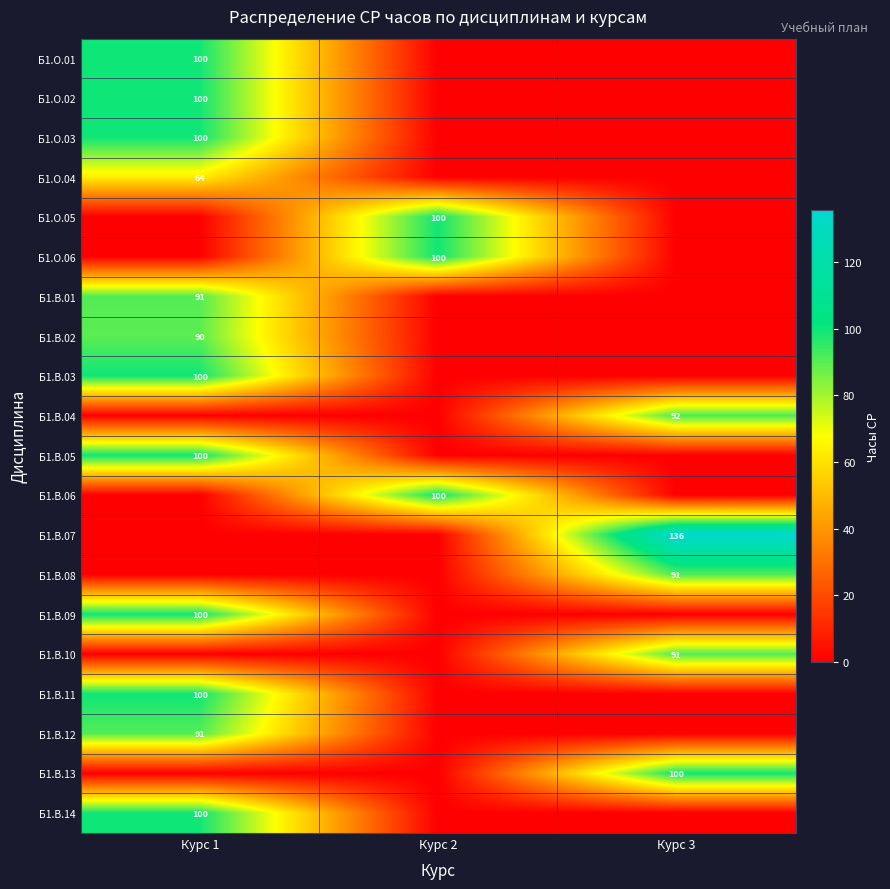

What is the spread (max minus min) of values at Курс 1?

99.7